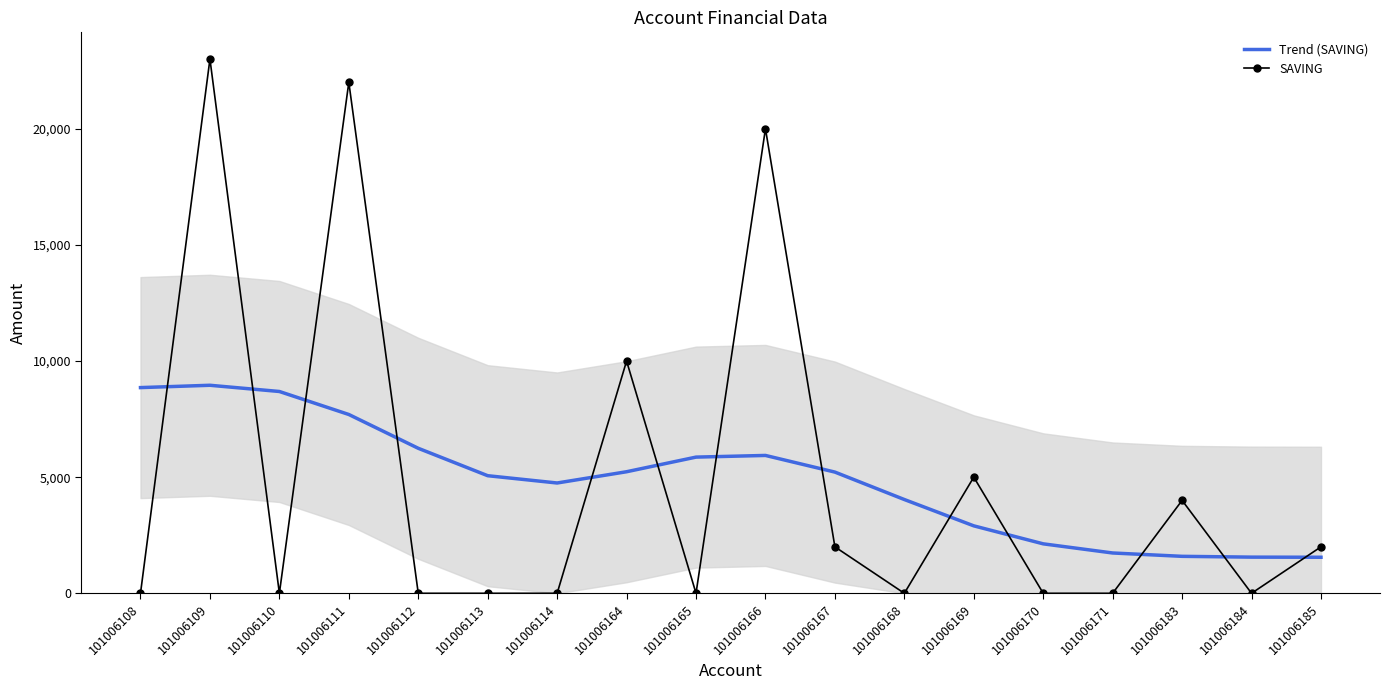

True or false: SAVING and Trend (SAVING) intersect in this chart.

True